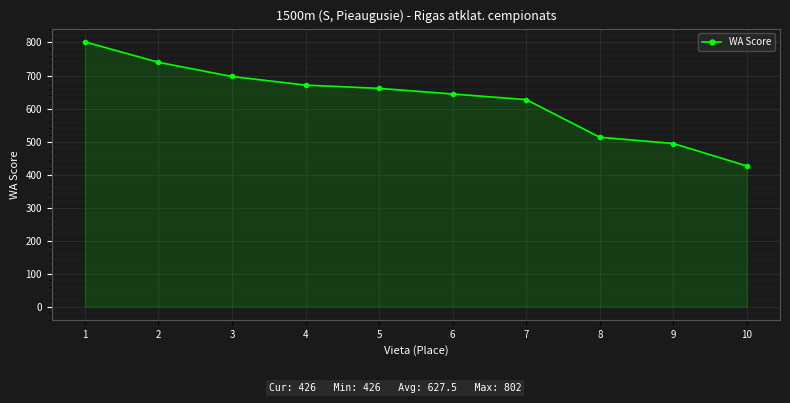

How many categories are shown in the chart?

10